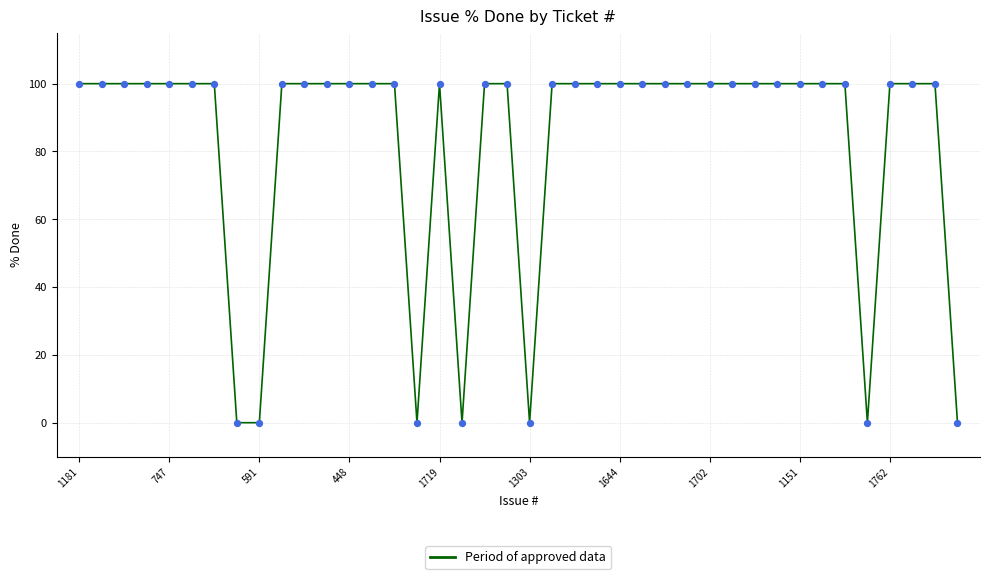

What is the greatest value displayed?

100